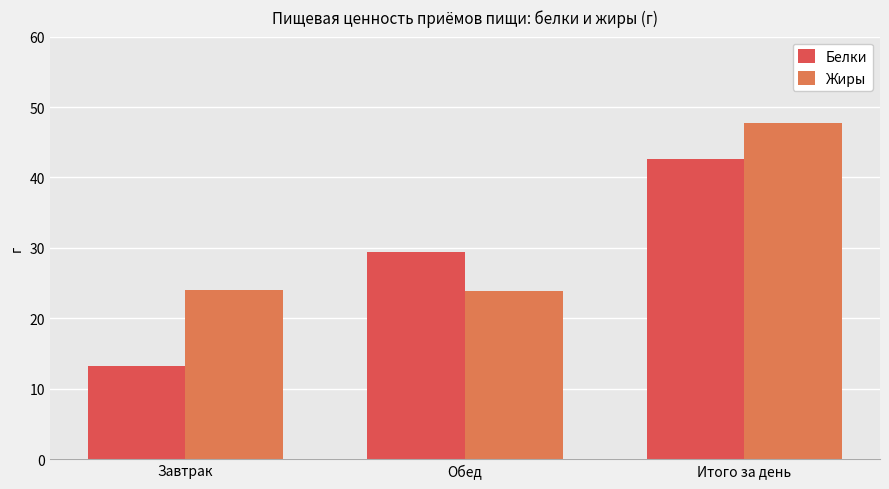

How many groups of bars are there?

3